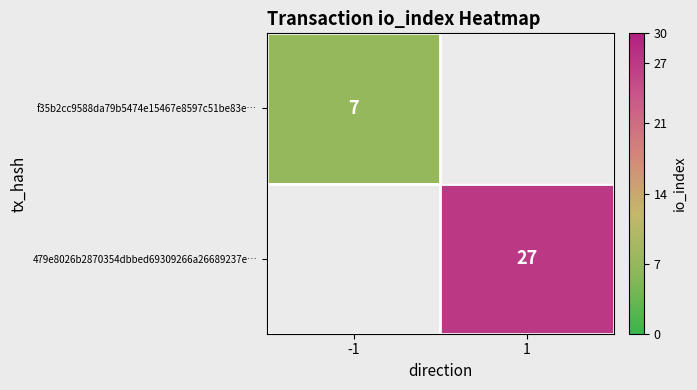

The 479e8026b2870354dbbed69309266a26689237e… series shows 47 at 1. True or false?

False